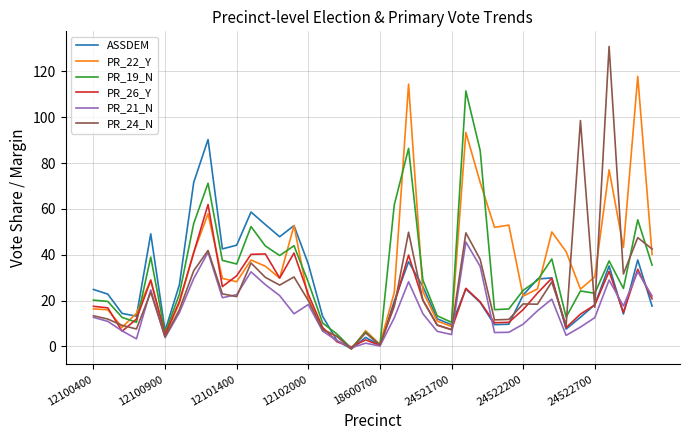

What is the maximum value shown in the chart?

130.9